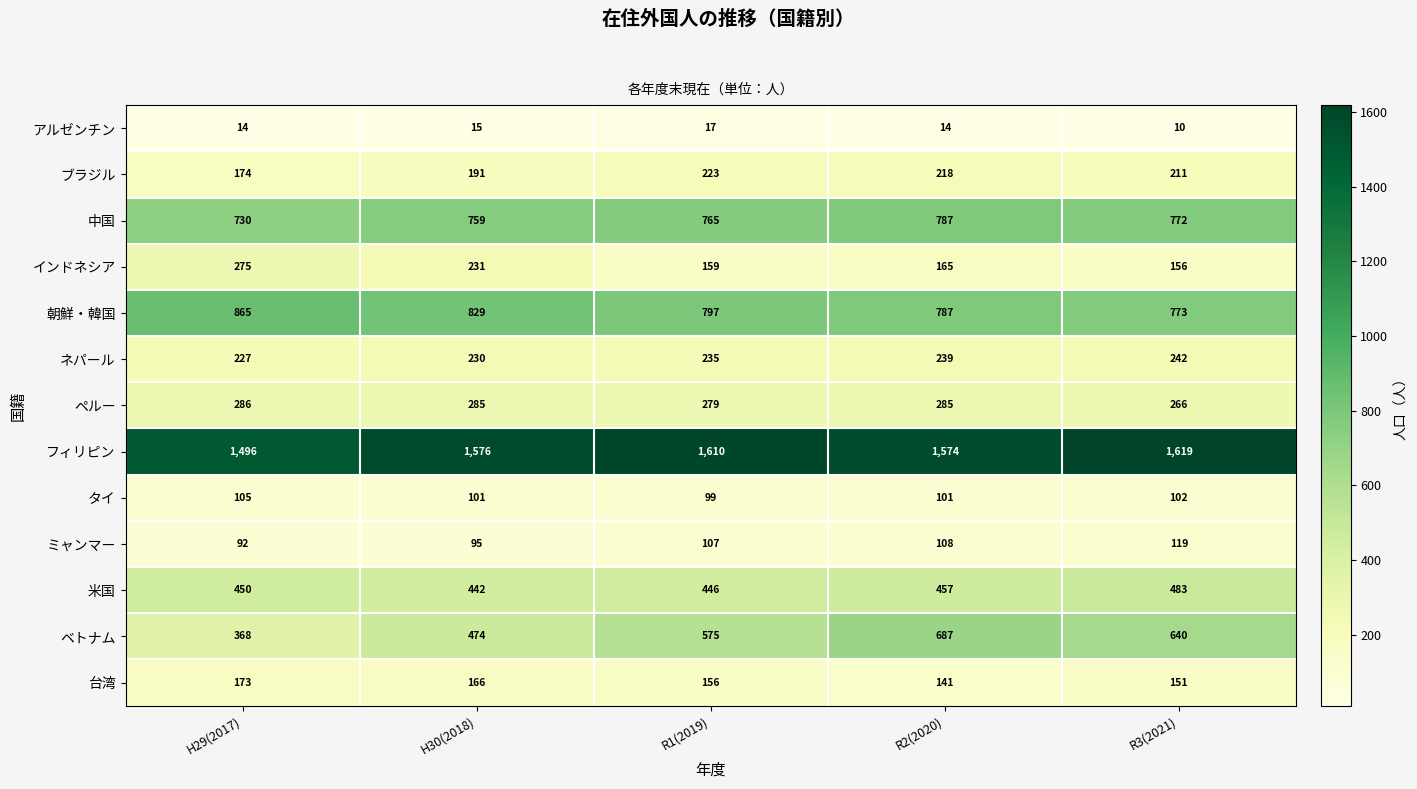

What is the total value across all series at R3(2021)?

5544